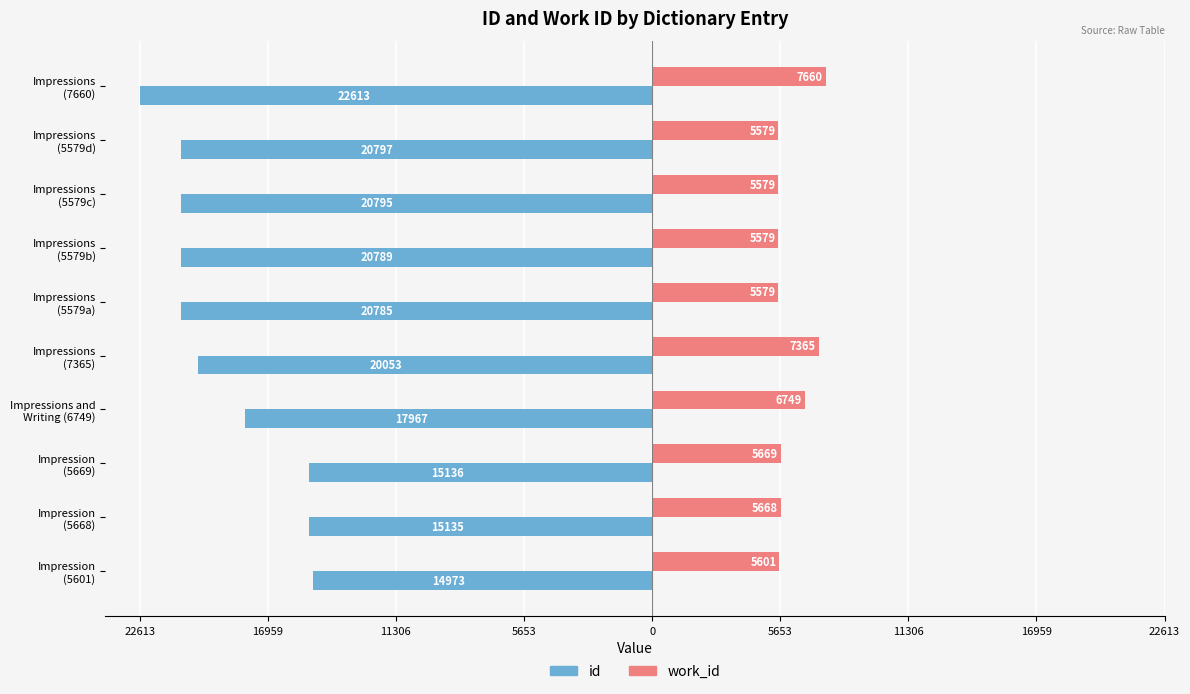

How many bars are there in each group?

2